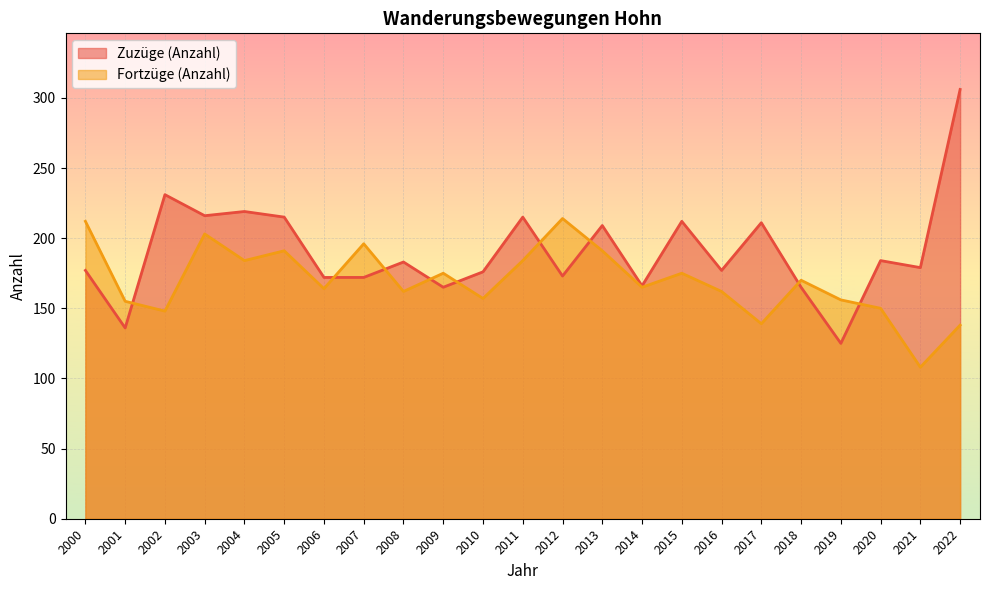

What is the greatest value displayed?

306